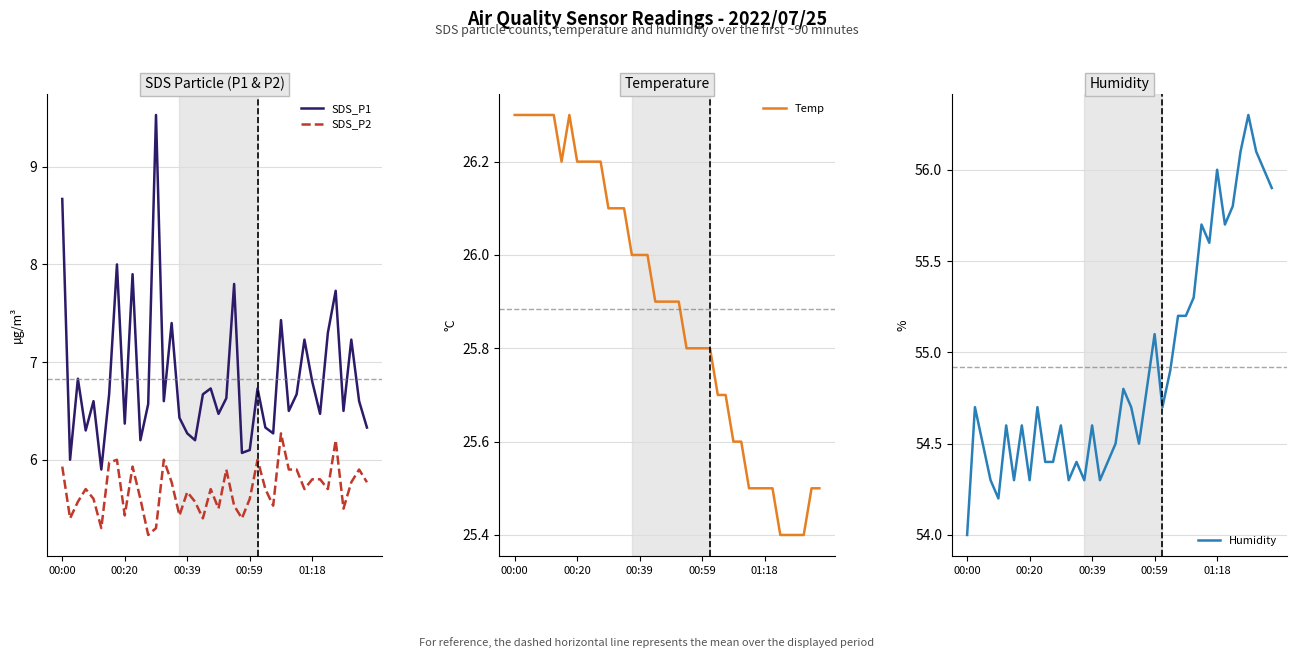

How many lines are shown in the chart?

4